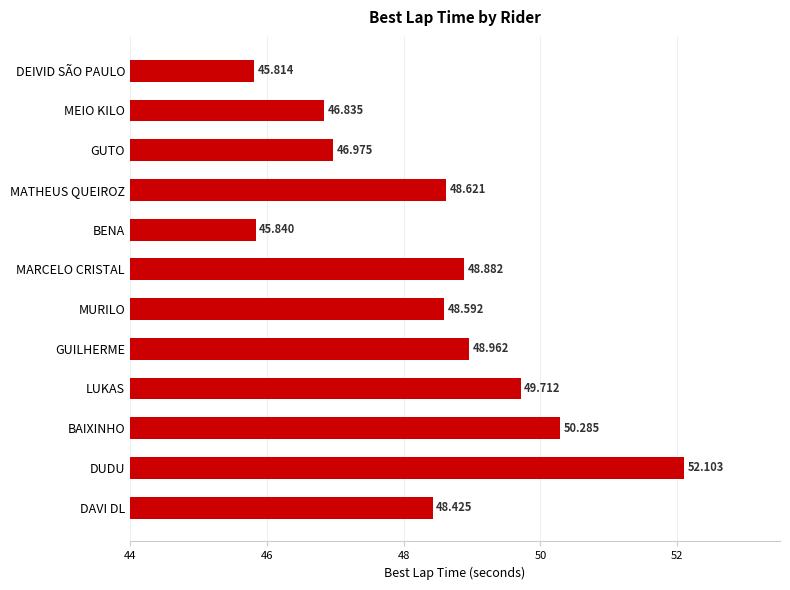

How many categories are shown in the chart?

12